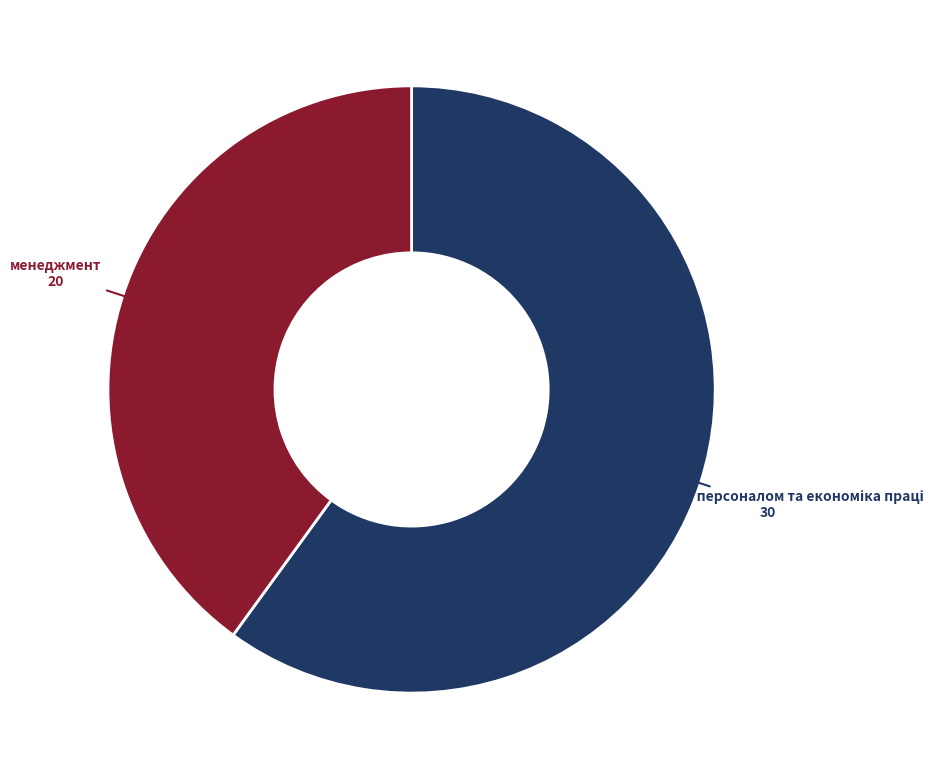

Is there a majority slice in this chart?

Yes